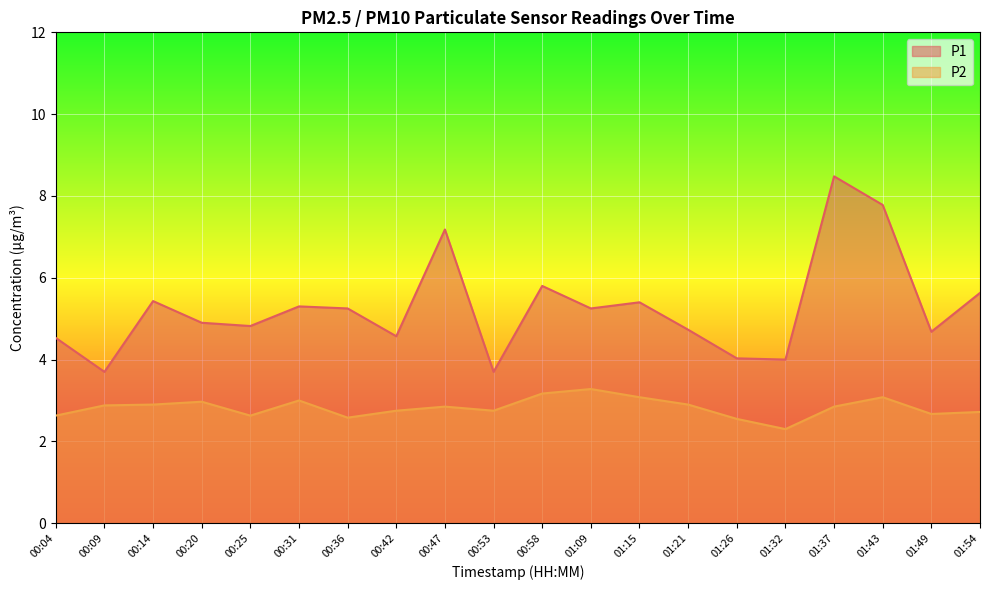

True or false: P2 and P1 cross at least once.

False